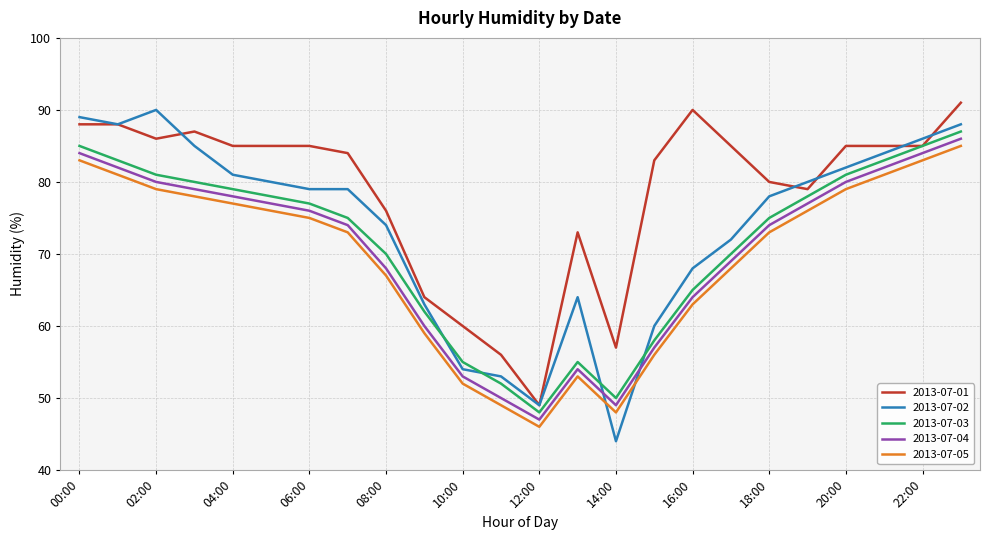

What is the minimum value for 2013-07-05?

46